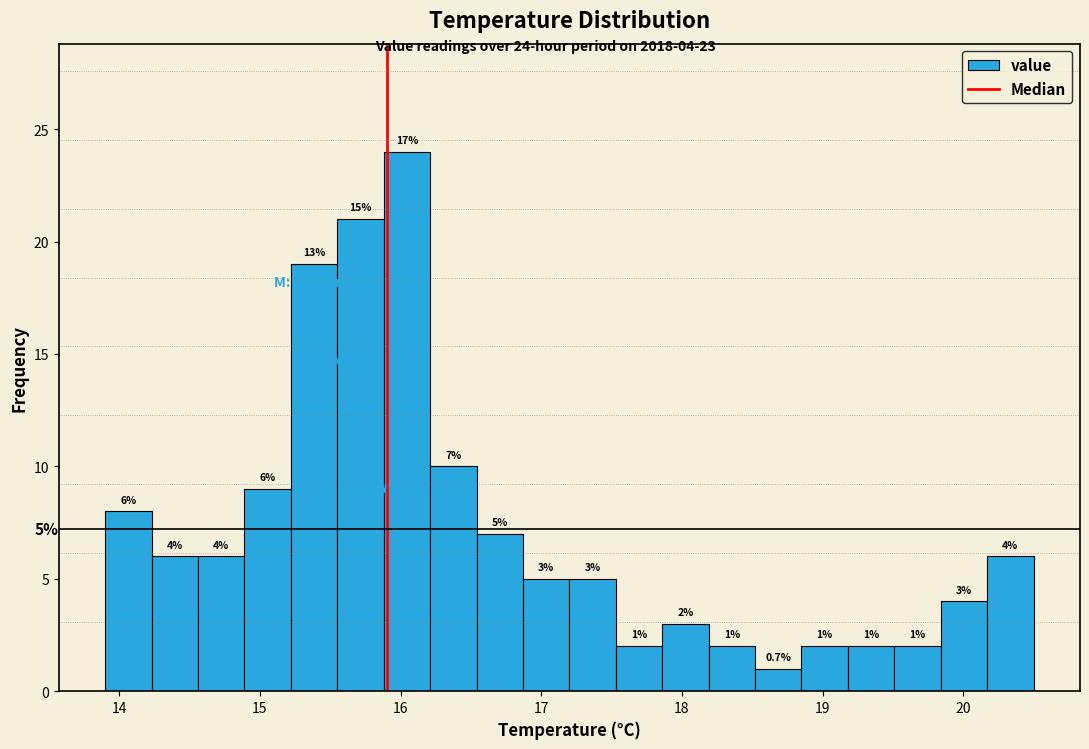

Read against the x-axis, roughly where is the centre of the tallest bar?

16.0